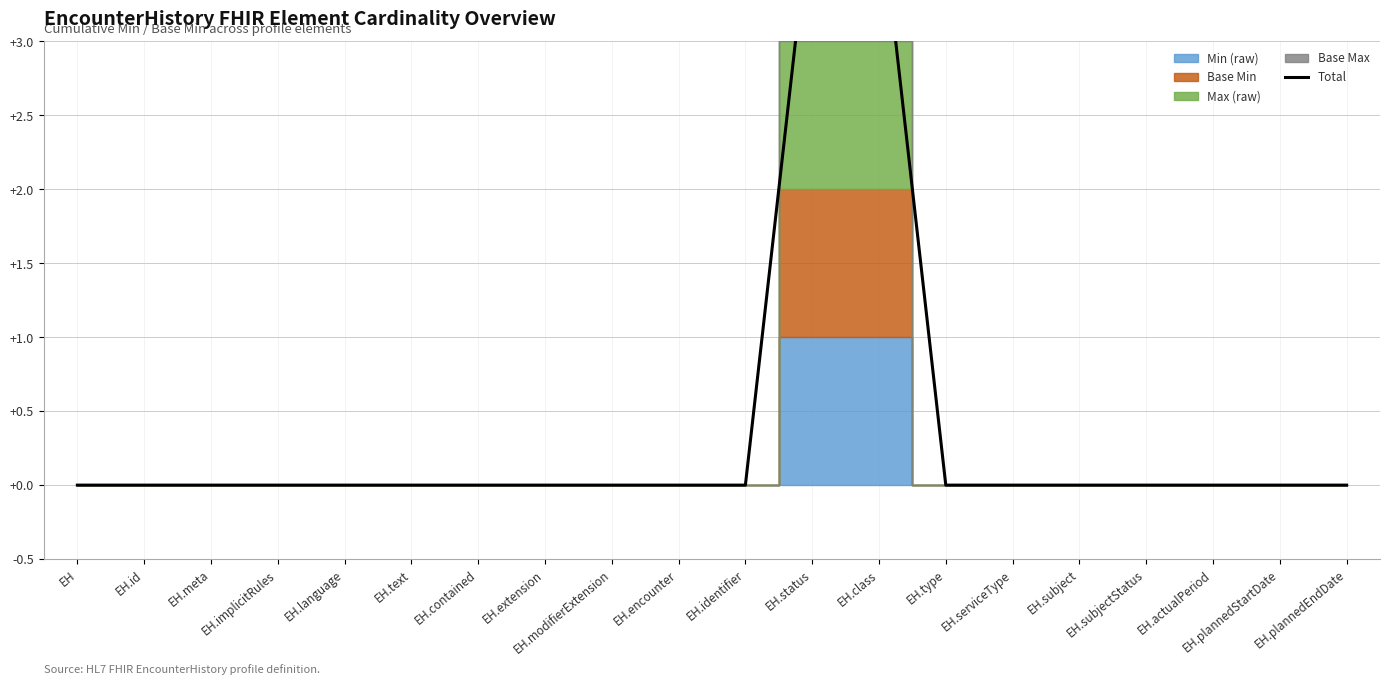

True or false: the data shows -2 at EH.implicitRules.

False